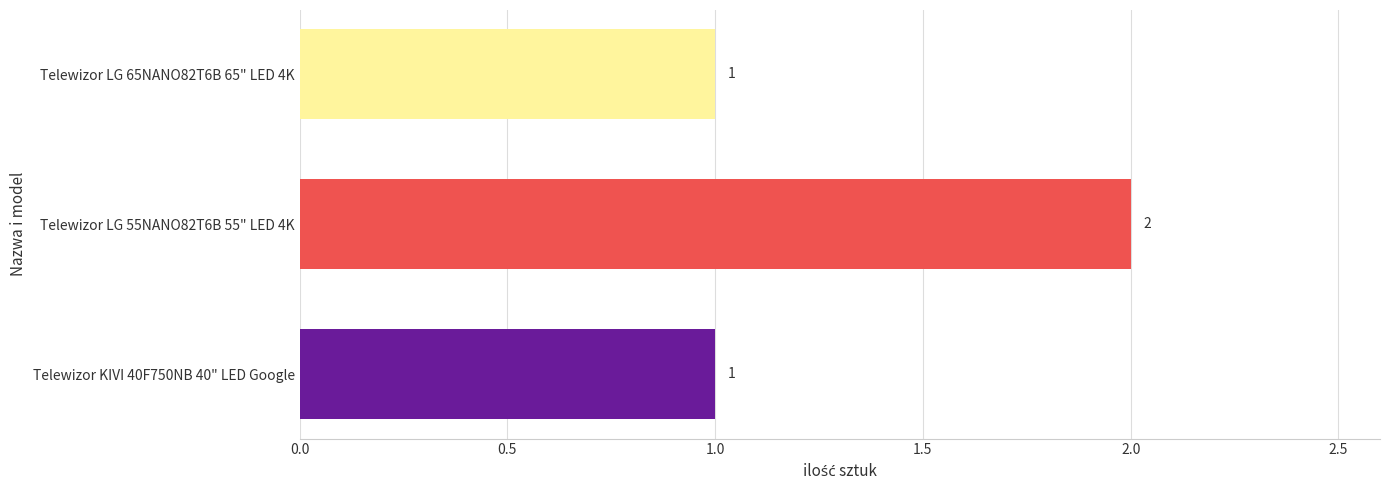

At which category does the chart reach its peak across all series?

Telewizor LG 55NANO82T6B 55" LED 4K